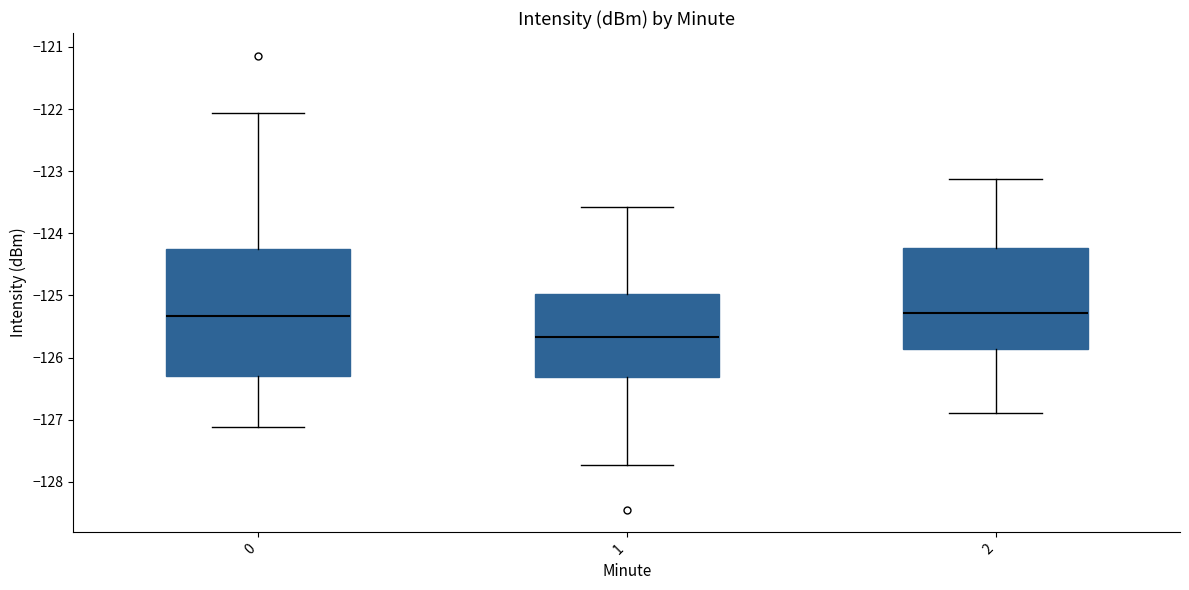

Comparing the boxes themselves (not the whiskers), which one is the tallest?

0